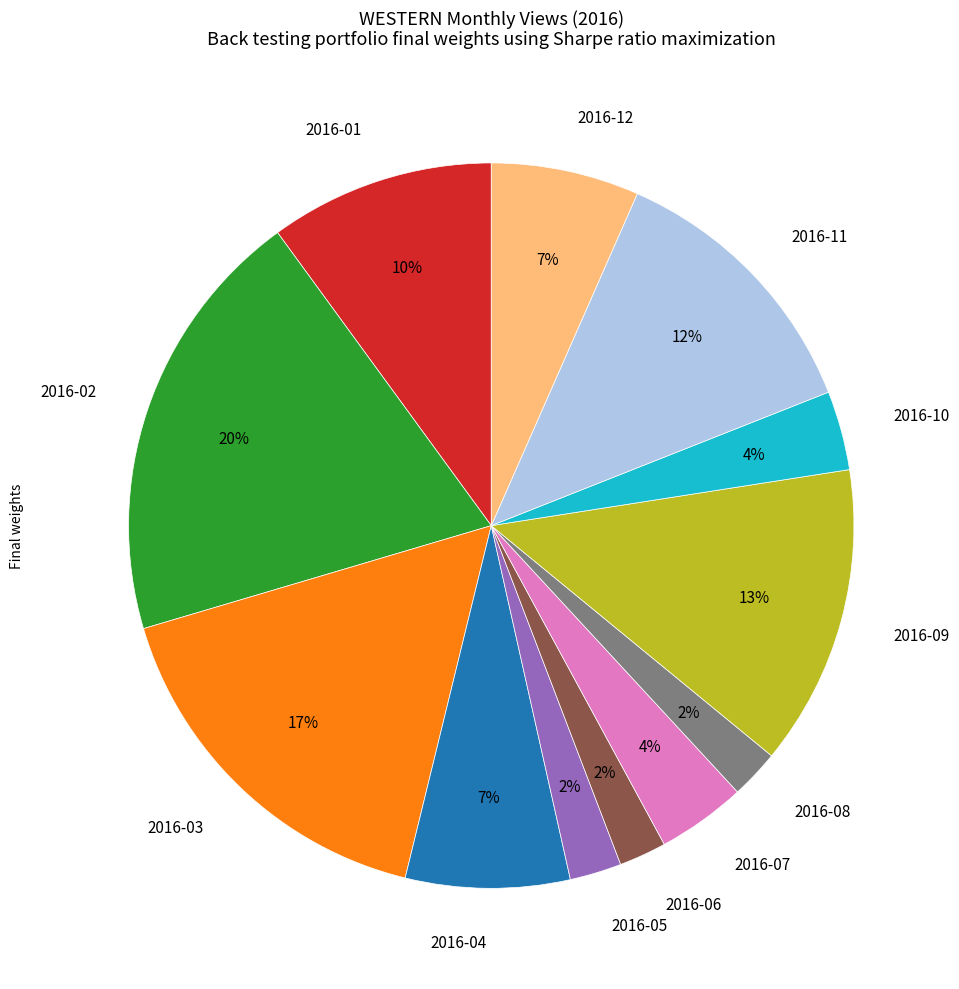

Which slice is the largest?

2016-02